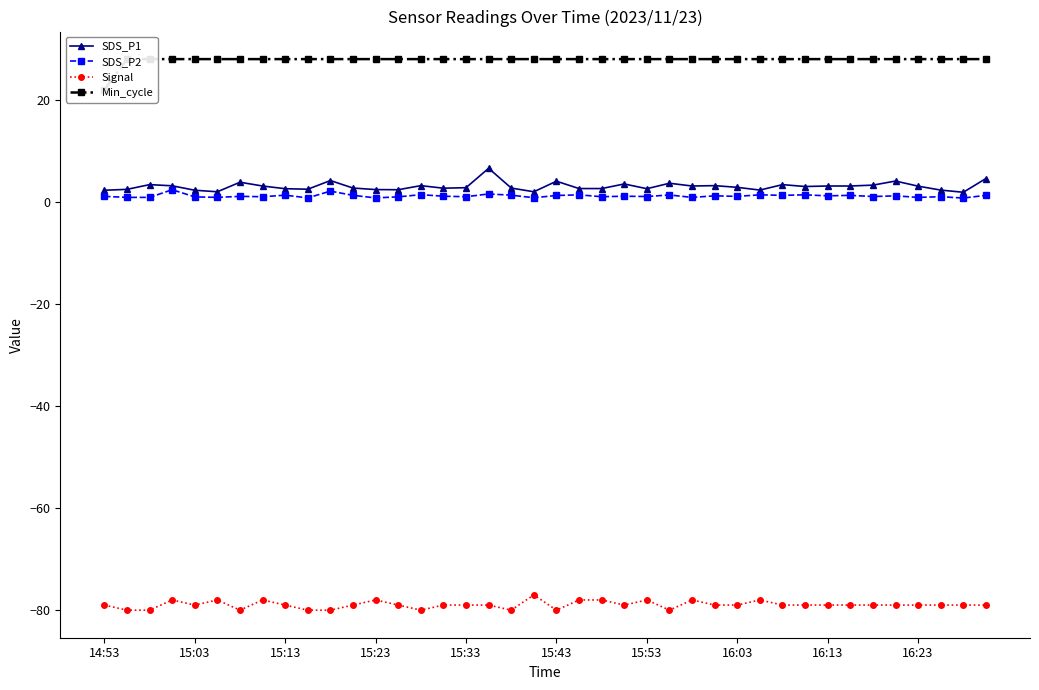

What is the difference between the maximum and minimum values in the SDS_P2 series?

1.6